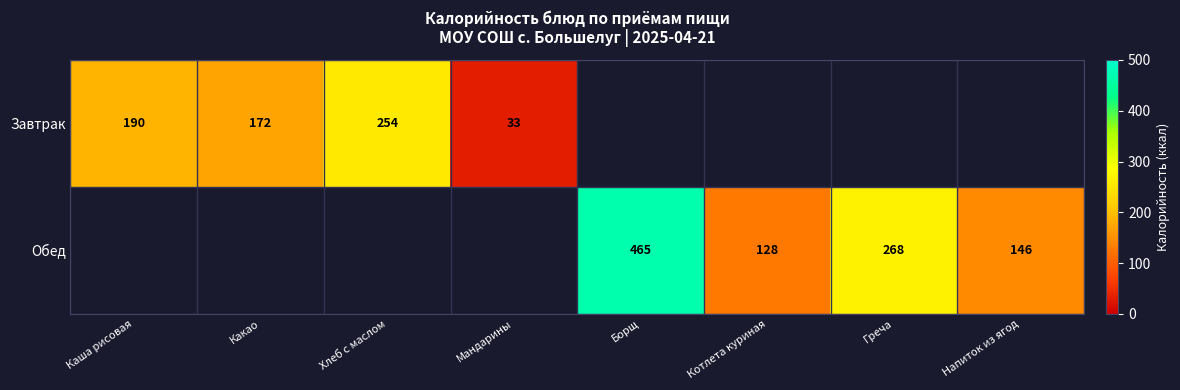

True or false: Завтрак has a value of 190 at Каша рисовая.

True